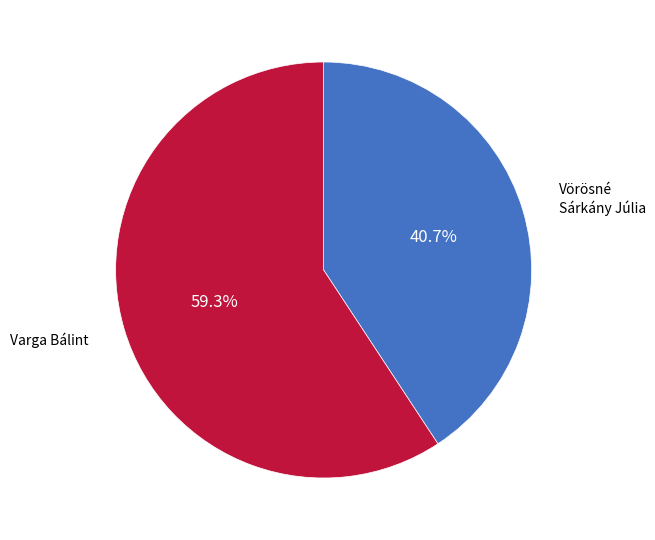

To the nearest percent, what is the difference between the Varga Bálint and Vörösné Sárkány Júlia slice percentages?

19%